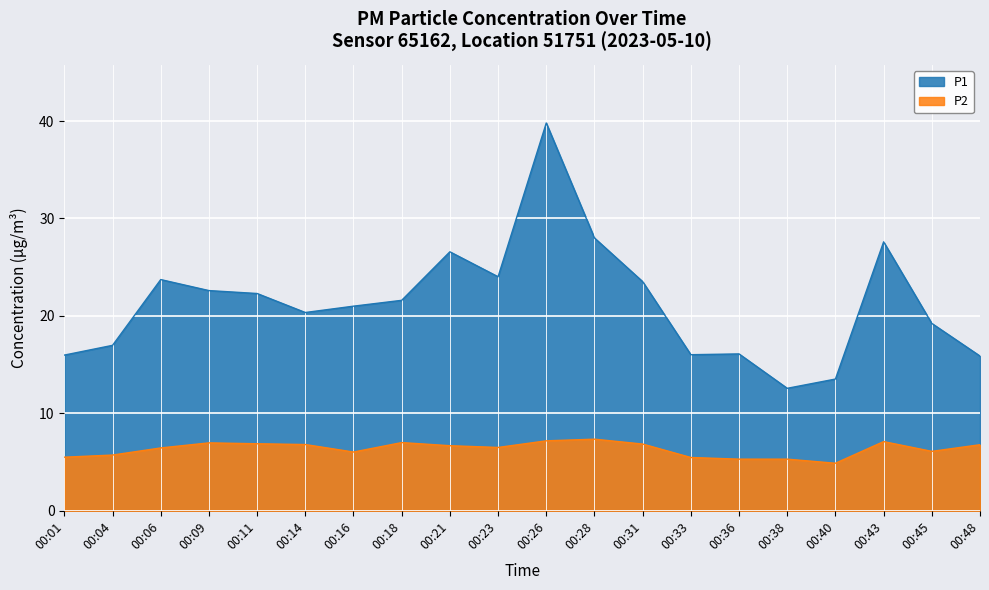

What is the spread (max minus min) of values at 00:18?

14.6